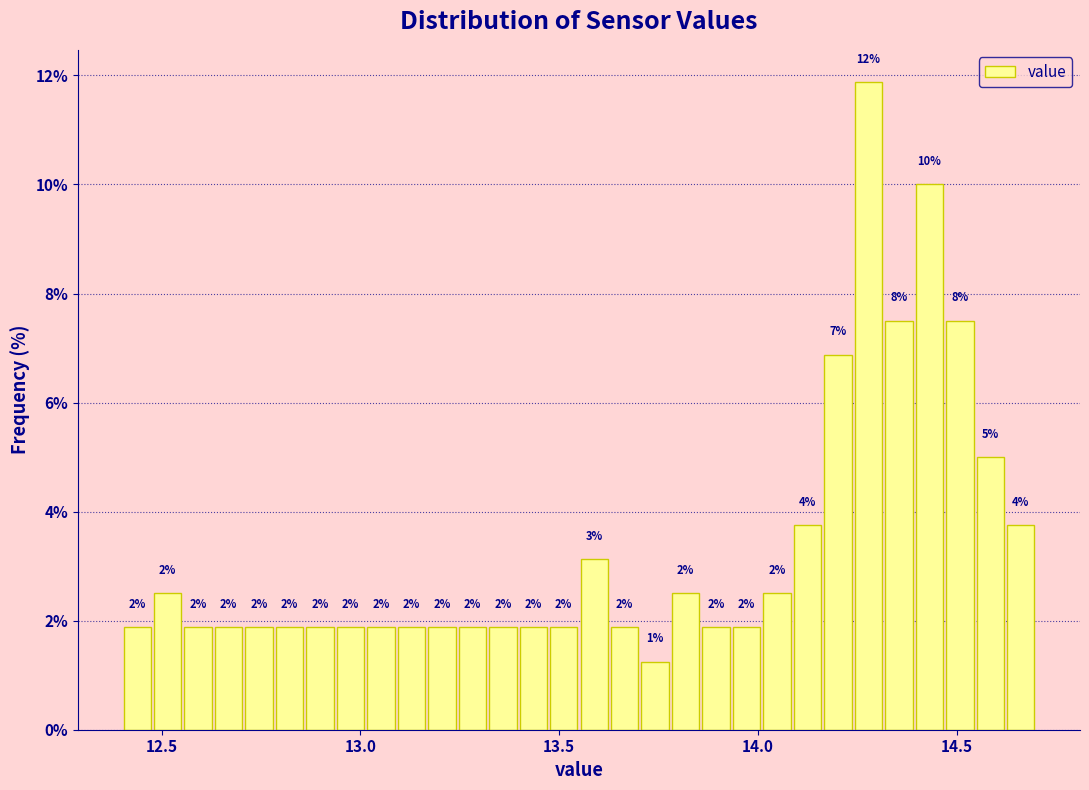

Around what value on the x-axis is the tallest bar? Give the approximate position of its centre, as read against the axis.

14.30